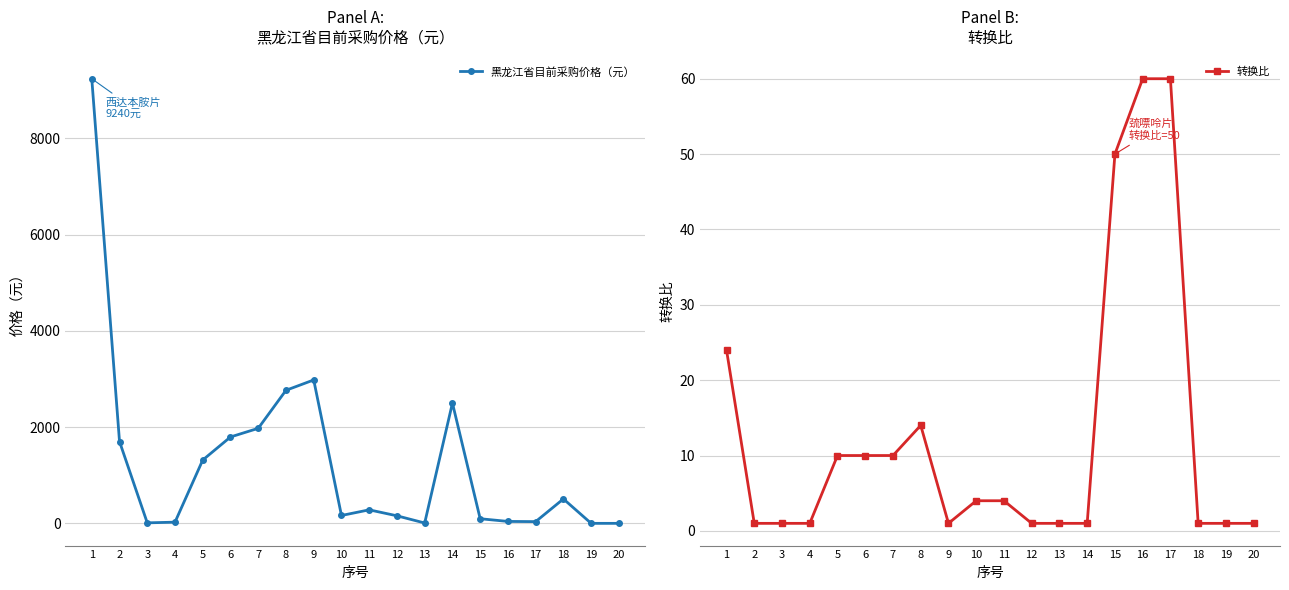

What is the difference between the maximum and second lowest values in the 转换比 series?

59